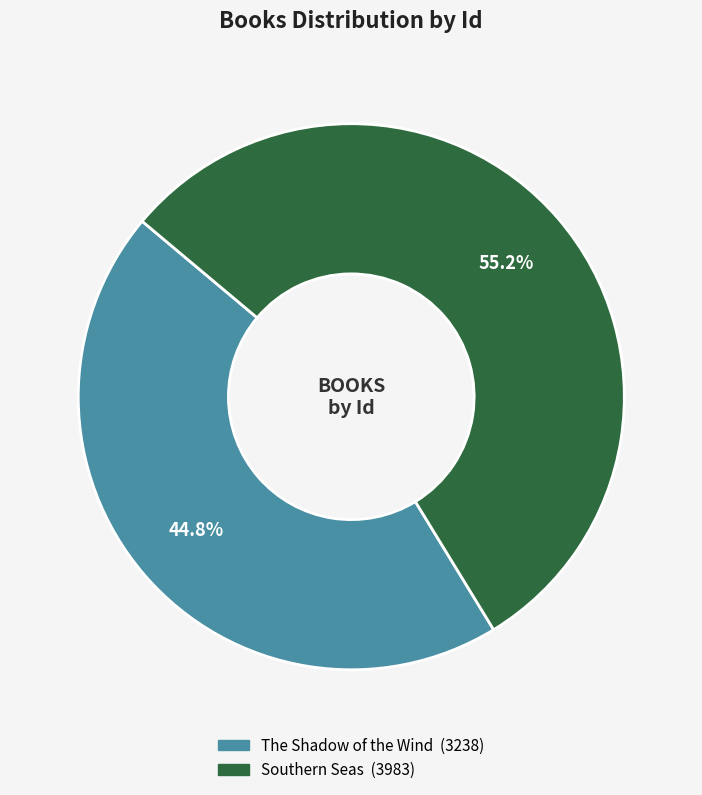

Is it true that Southern Seas is 43% of the pie?

False